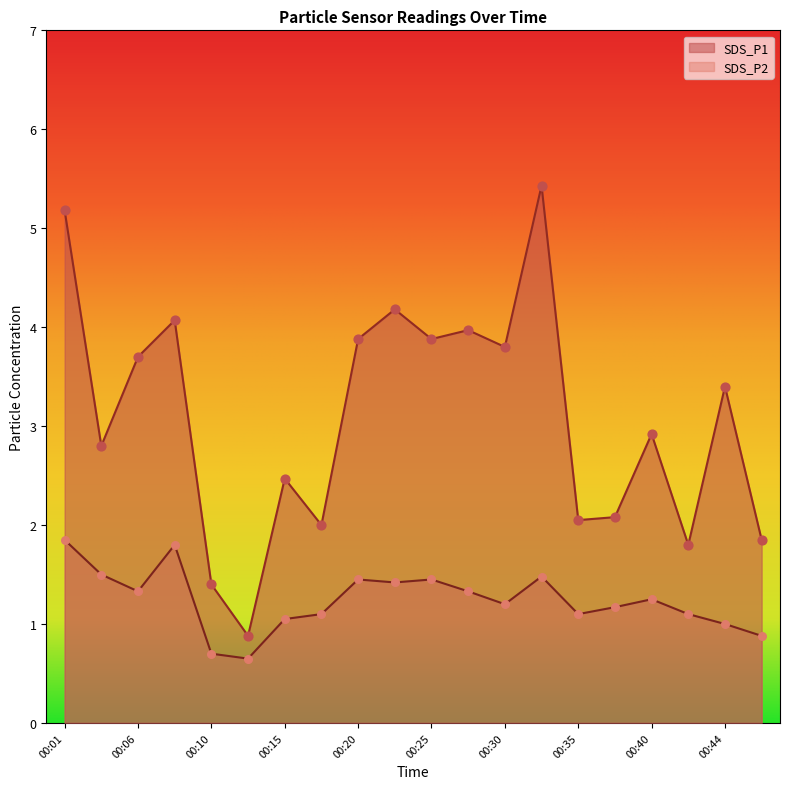

At how many categories does at least one series exceed 1?

19